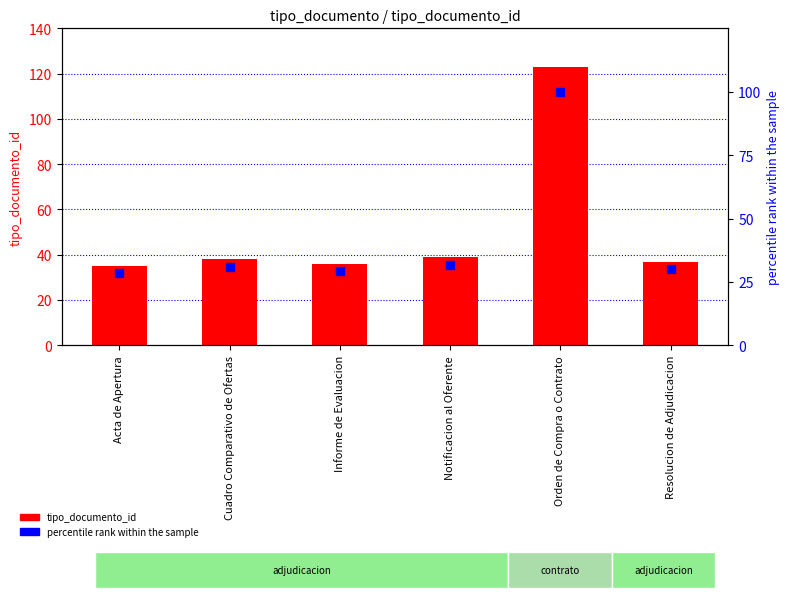

Which series has the widest spread of Y values?

tipo_documento_id